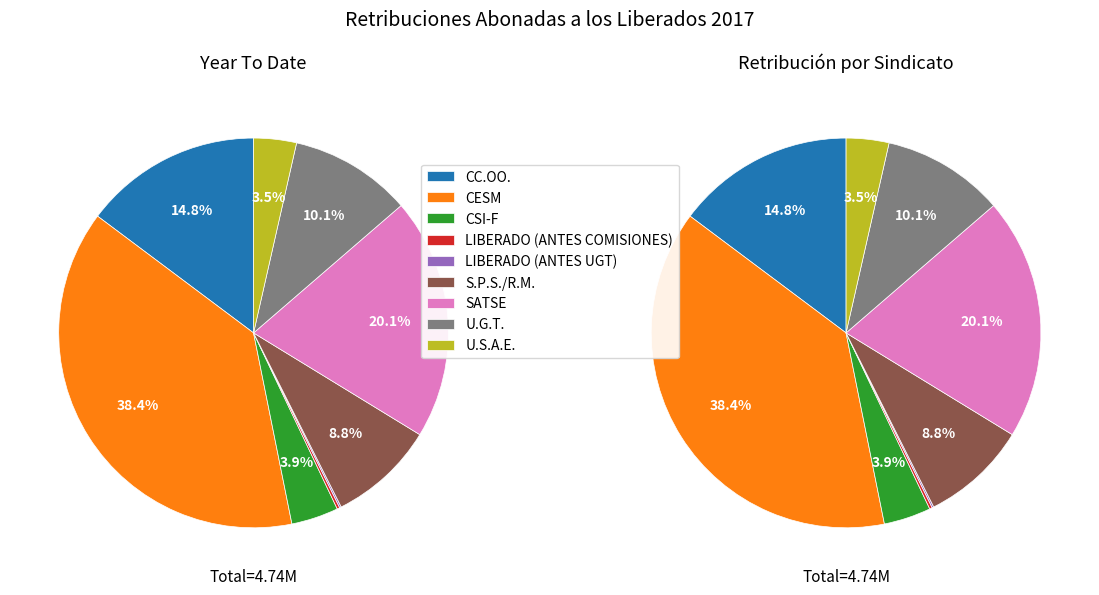

What is the change in value from LIBERADO (ANTES COMISIONES) to S.P.S./R.M.?

+408504.1